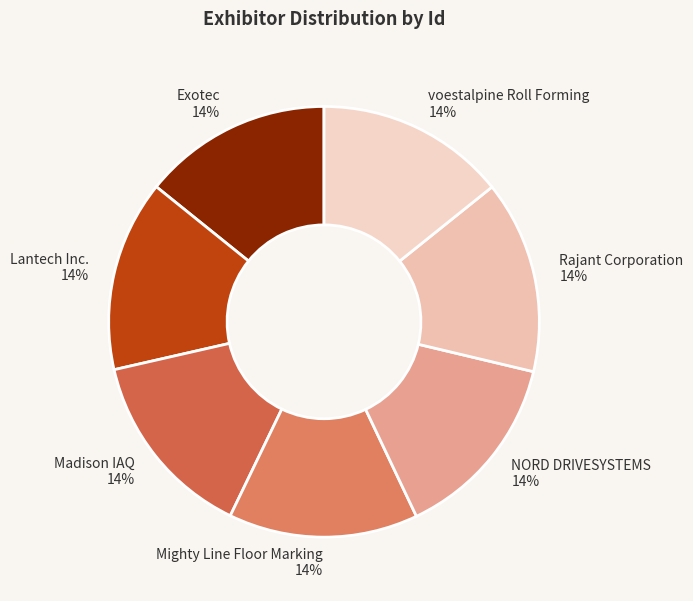

To the nearest percent, what percentage of the pie is voestalpine Roll Forming?

14%